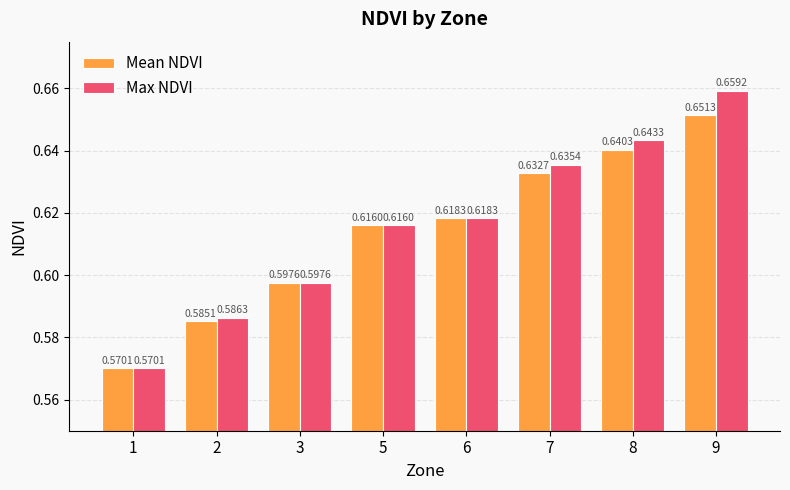

What is the sum of the Mean NDVI values at 8 and 1?

1.2